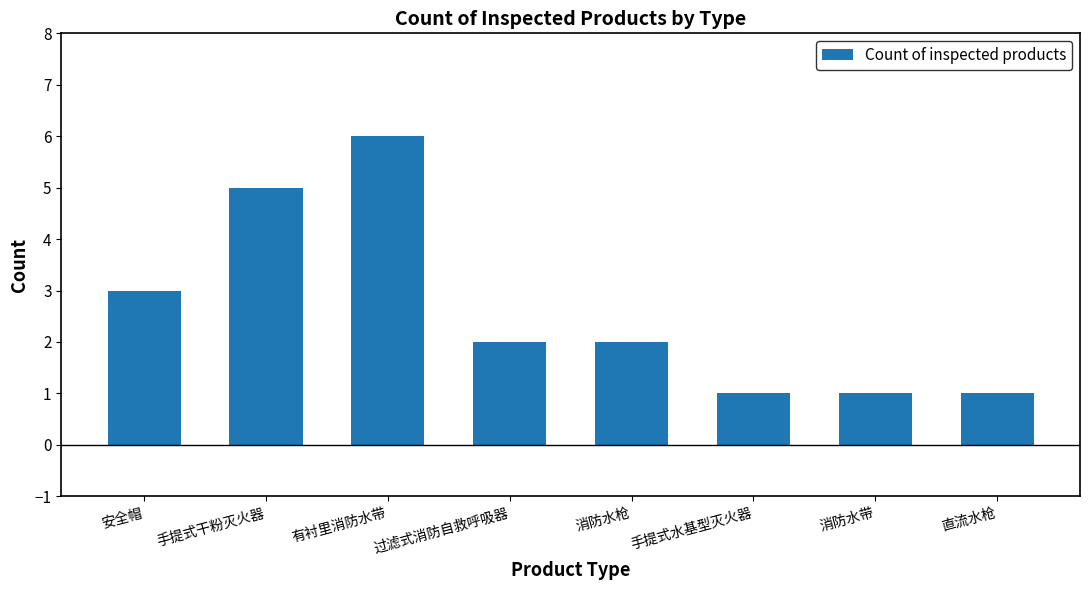

The value at 有衬里消防水带 is 2. True or false?

False